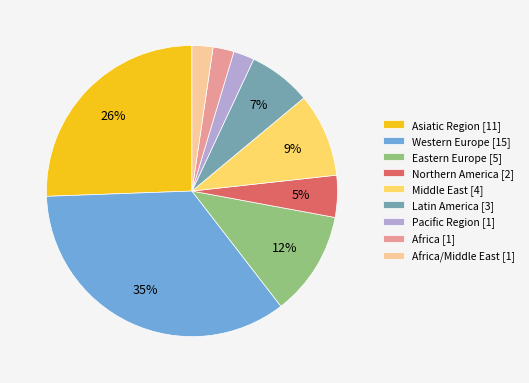

What is the largest slice in the pie chart?

Western Europe [15]